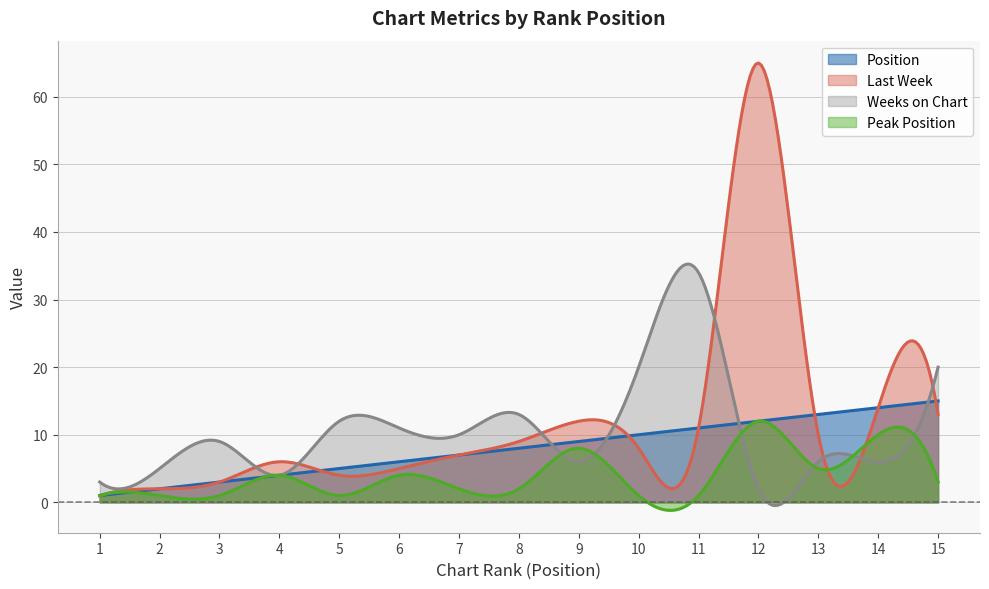

How many lines are shown in the chart?

4